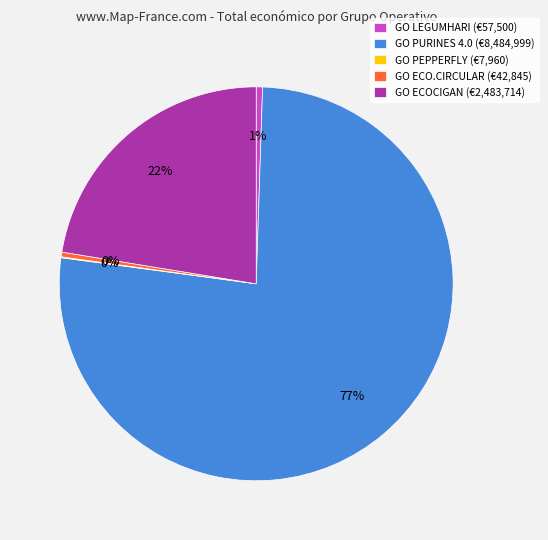

Combined, do GO LEGUMHARI (€57,500) and GO ECO.CIRCULAR (€42,845) account for over 50%?

No